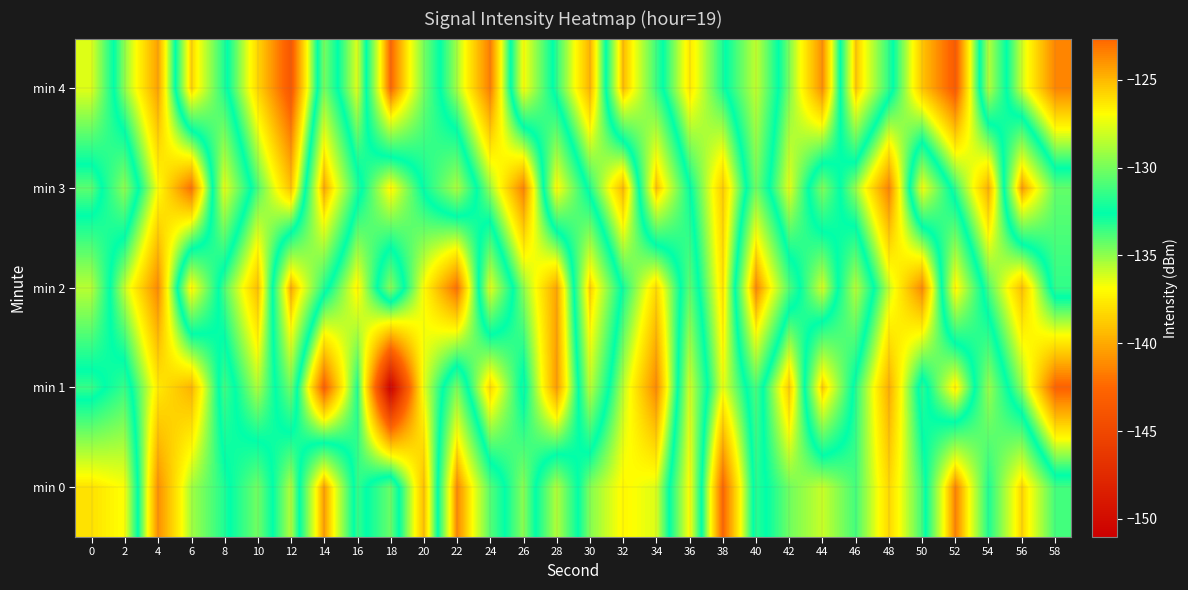

What is the difference between the highest and lowest values at 46?

9.8